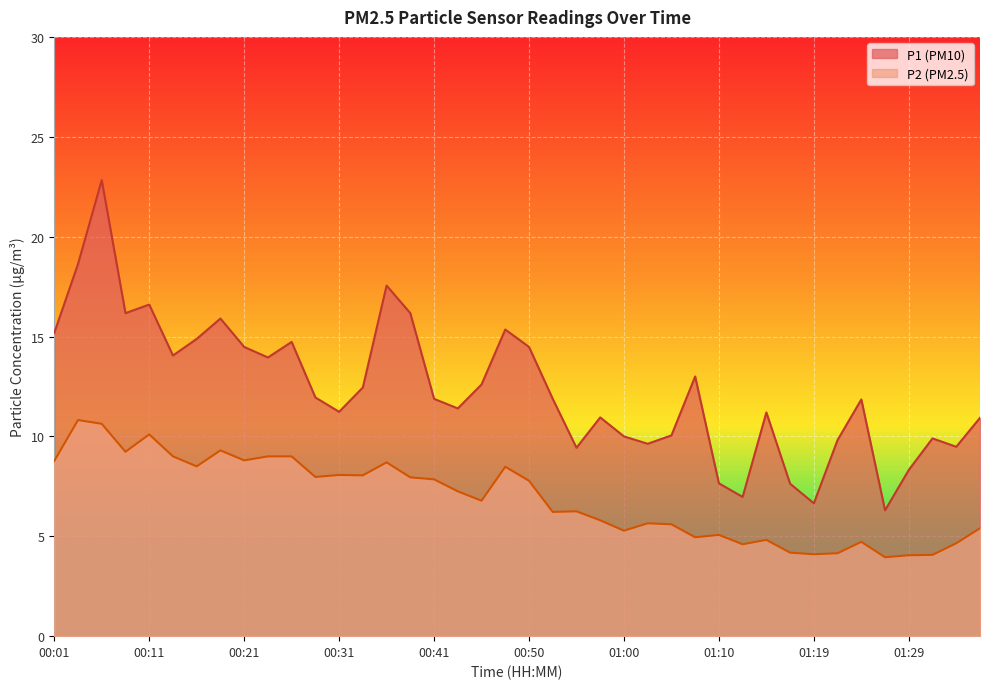

True or false: P2 and P1 cross at least once.

False